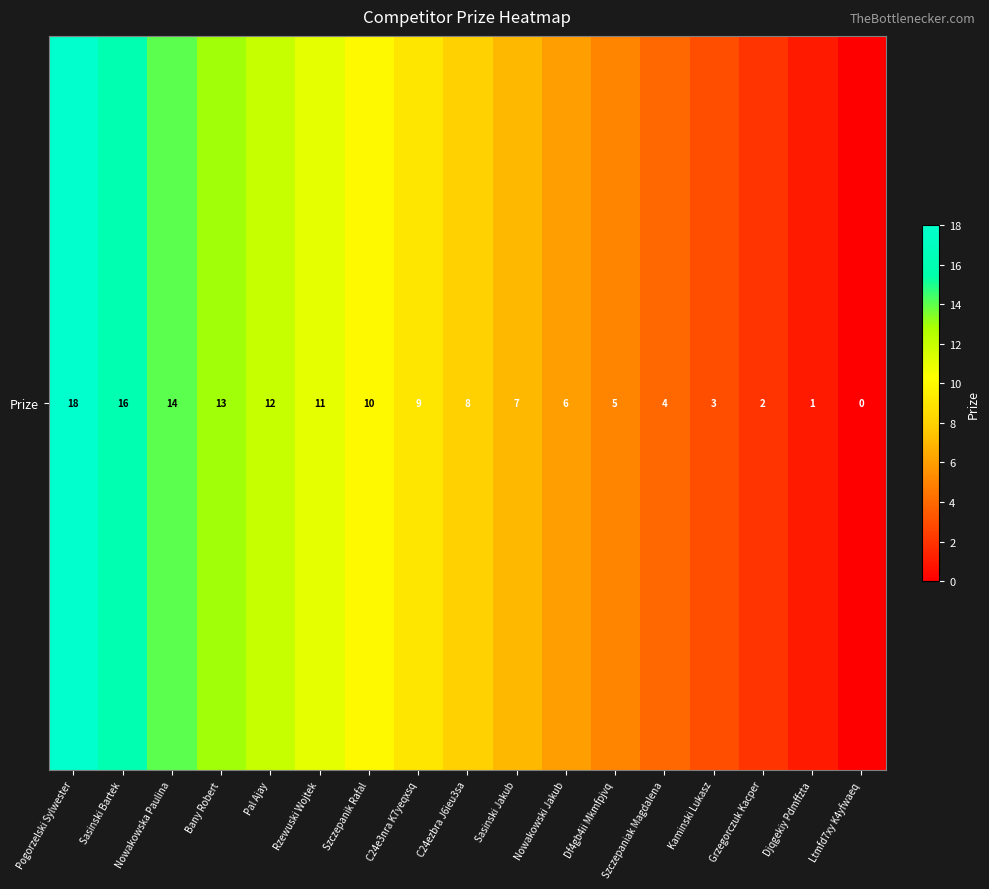

What is the average value?

8